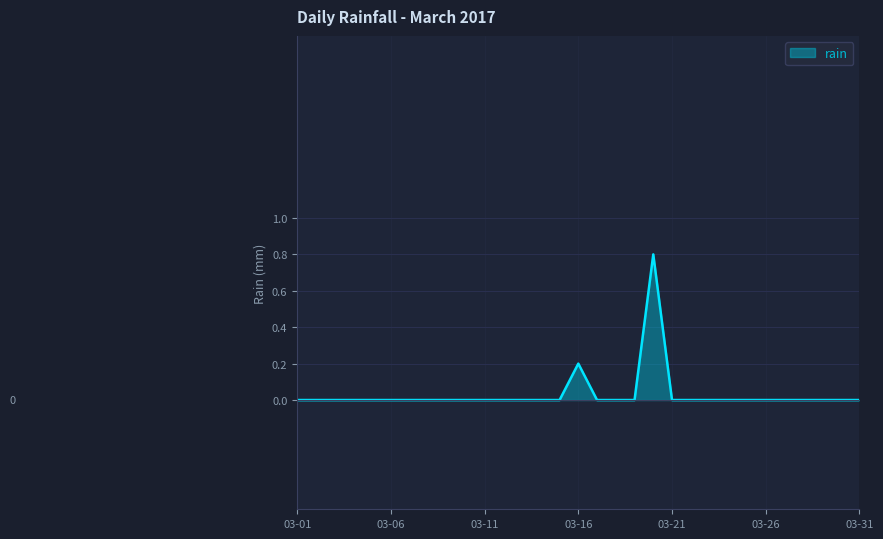

What is the difference between the maximum and minimum values?

0.8